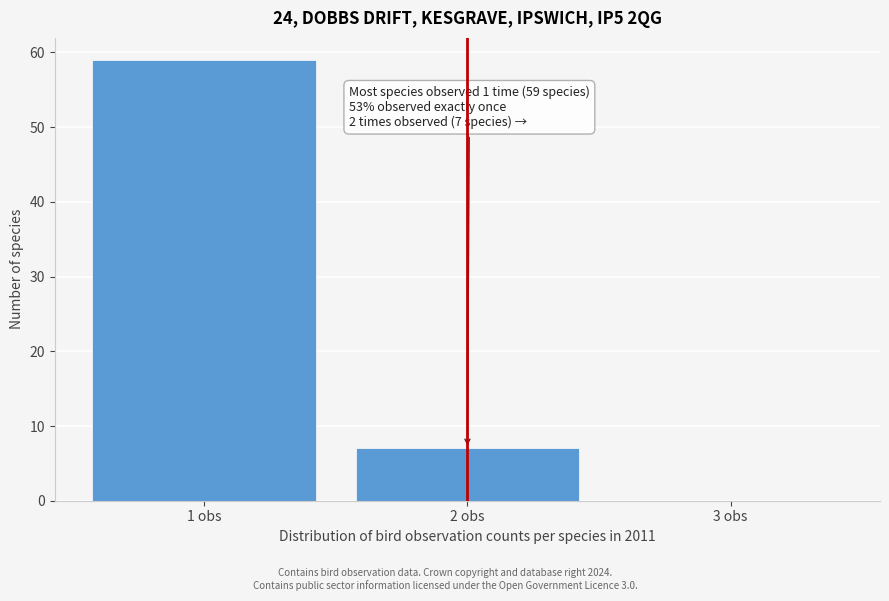

Which range on the x-axis has the tallest bar?

0.5 to 1.5